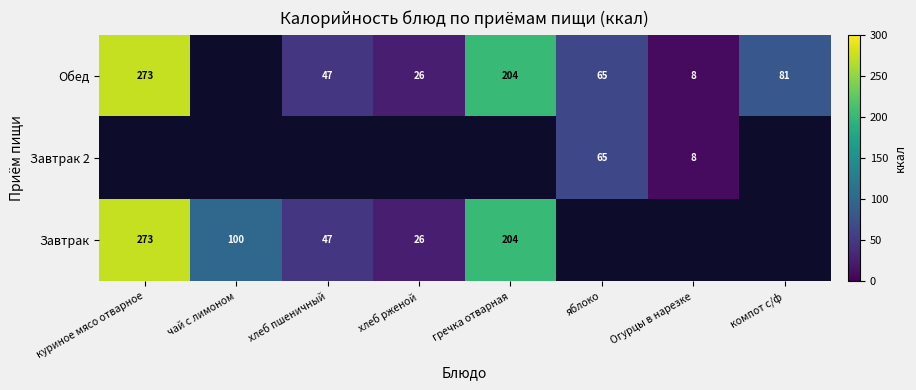

The Обед series shows 451.4 at куриное мясо отварное. True or false?

False